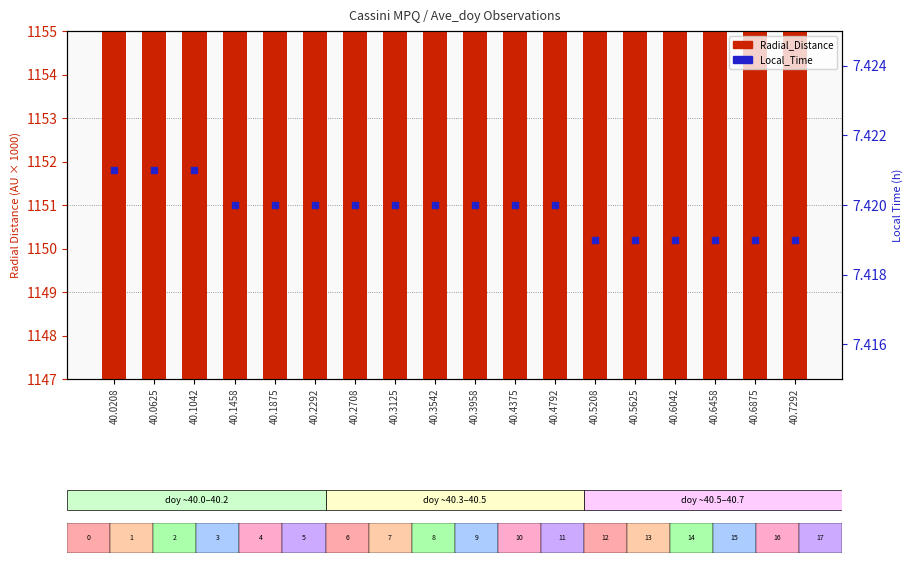

Which series has the largest Y range (max minus min)?

Radial_Distance